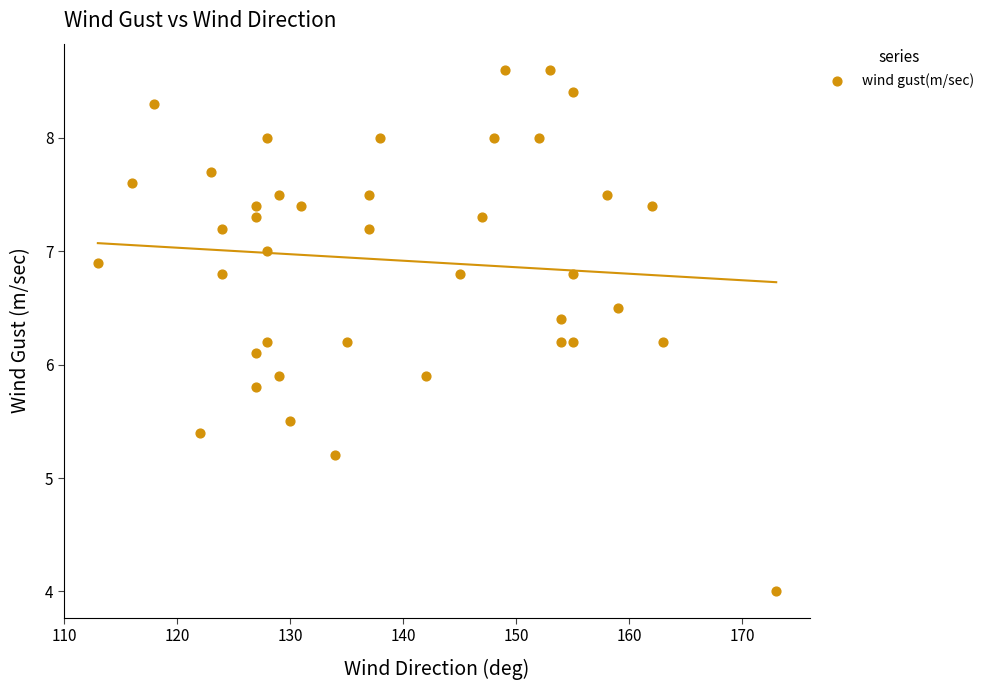

What is the range of Y values (max minus min)?

4.6